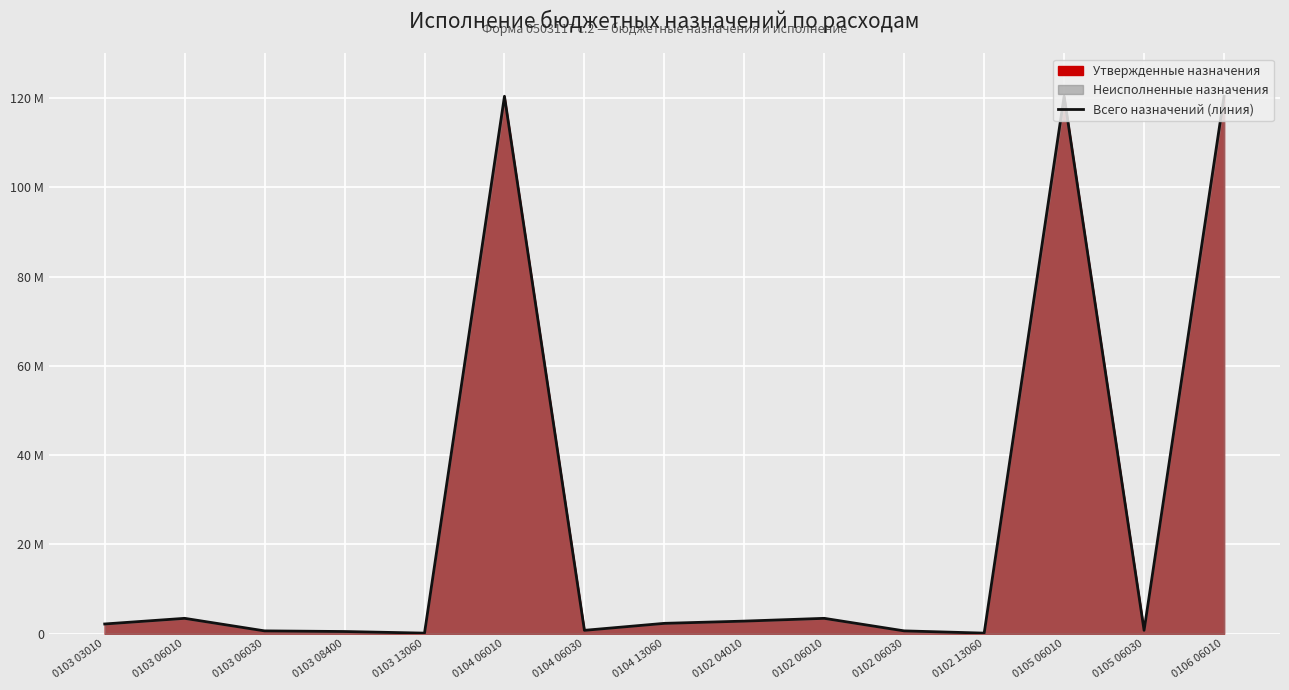

Read the value at 0103 06010, to the nearest 50.

3452600